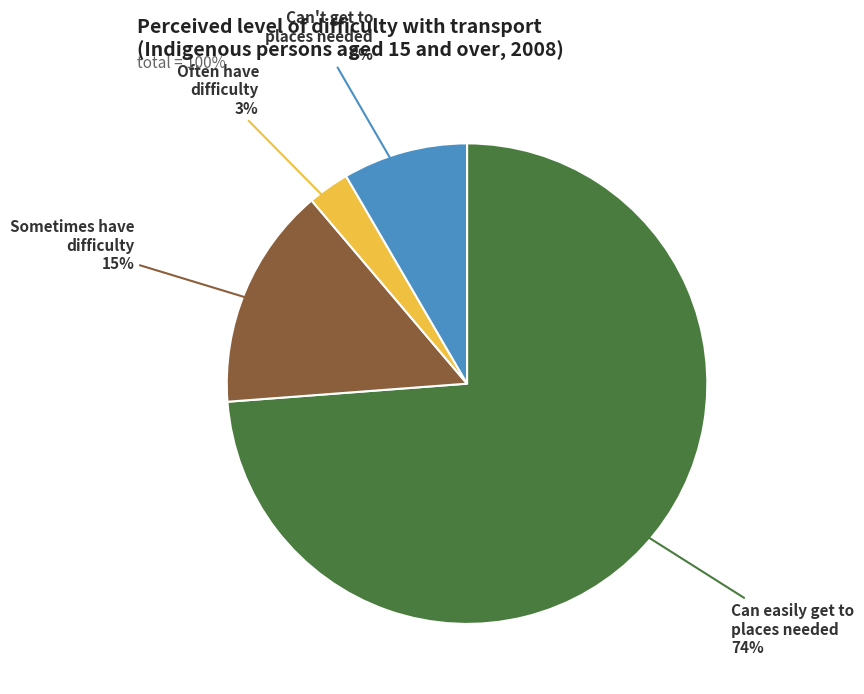

Which category has the smallest portion of the pie?

Often have difficulty